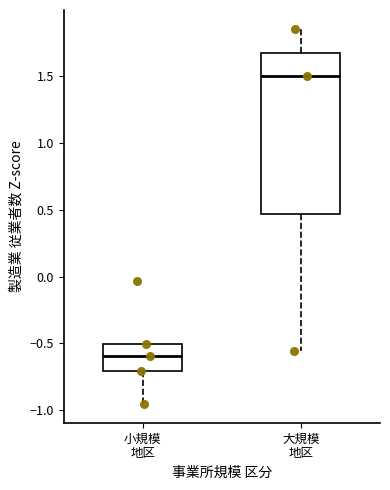

Reading left to right, transcribe this box plot: for each box, give where its median line is, the range the box spans, and where its two whiskers end, as read against the y-axis. The values are not printed on the chart, so give them approximately, as read against the axis.

小規模 地区: median -0.60, box -0.70 to -0.50, whiskers -0.95 to -0.50
大規模 地区: median 1.50, box 0.45 to 1.65, whiskers -0.55 to 1.85